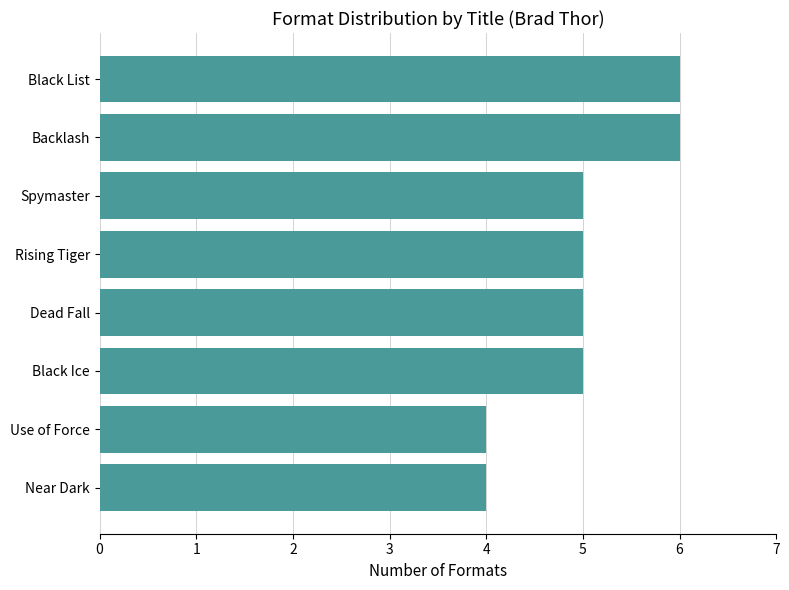

Reading top to bottom, extract all data points from this chart.

Black List=6	Backlash=6	Spymaster=5	Rising Tiger=5	Dead Fall=5	Black Ice=5	Use of Force=4	Near Dark=4